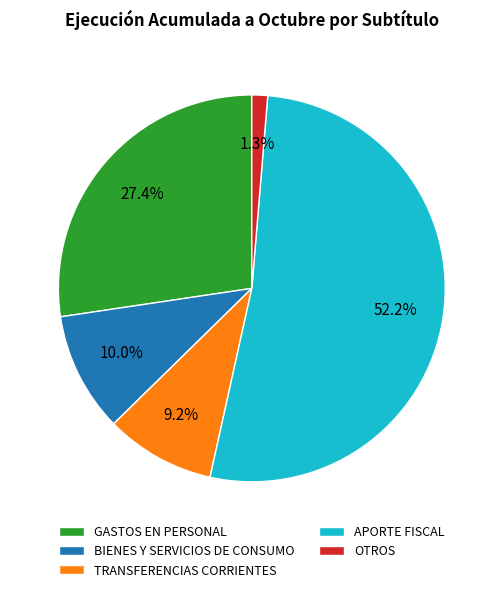

Rank the categories by value from lowest to highest.

OTROS, TRANSFERENCIAS CORRIENTES, BIENES Y SERVICIOS DE CONSUMO, GASTOS EN PERSONAL, APORTE FISCAL